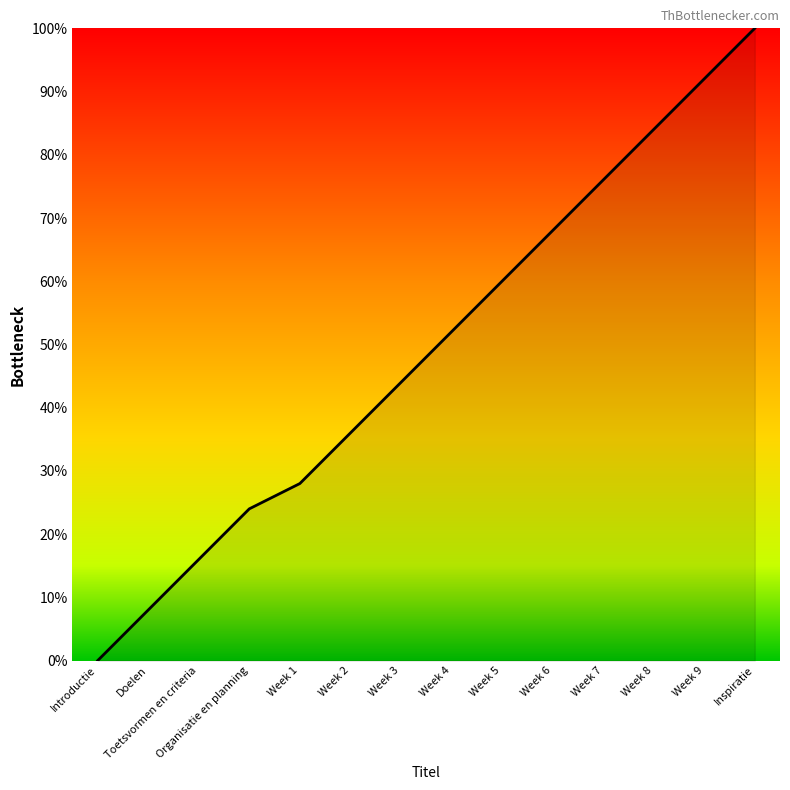

How many values are below 52?

7